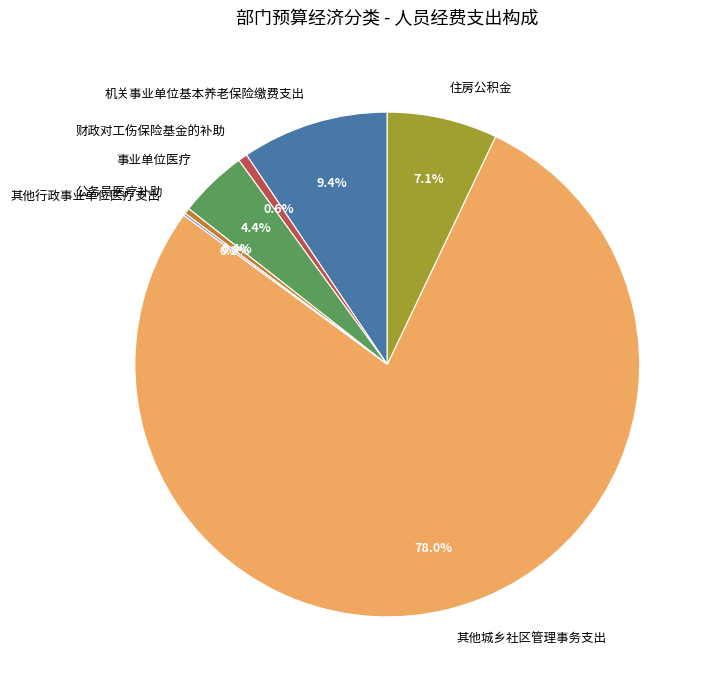

To the nearest percent, what is the difference between the 事业单位医疗 and 公务员医疗补助 slice percentages?

4%